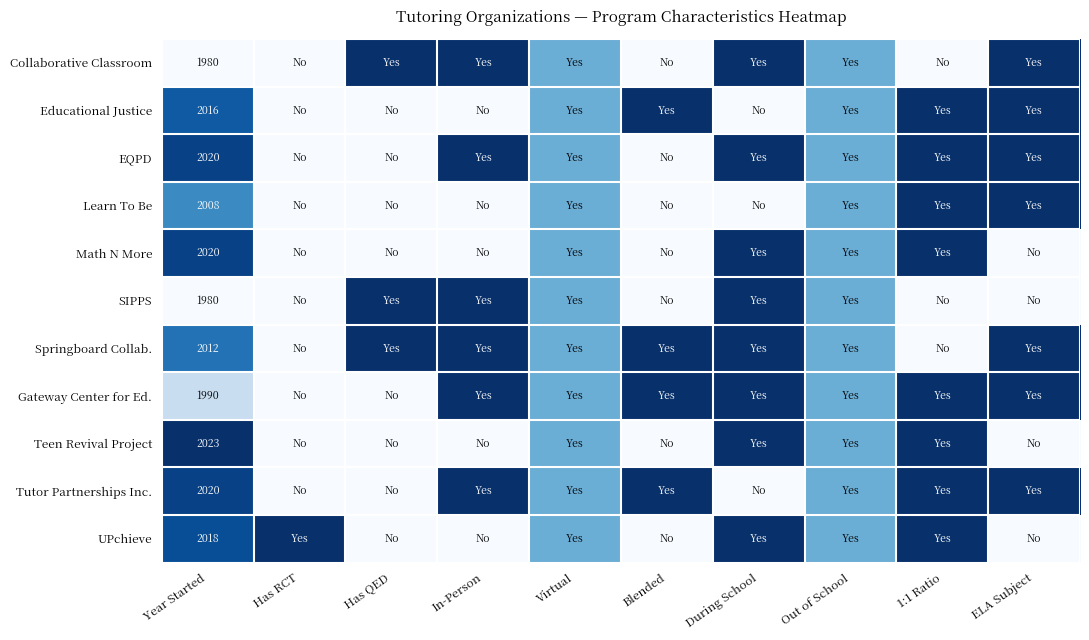

Is it true that Tutor Partnerships Inc. equals 2020.0 at Year Started?

True